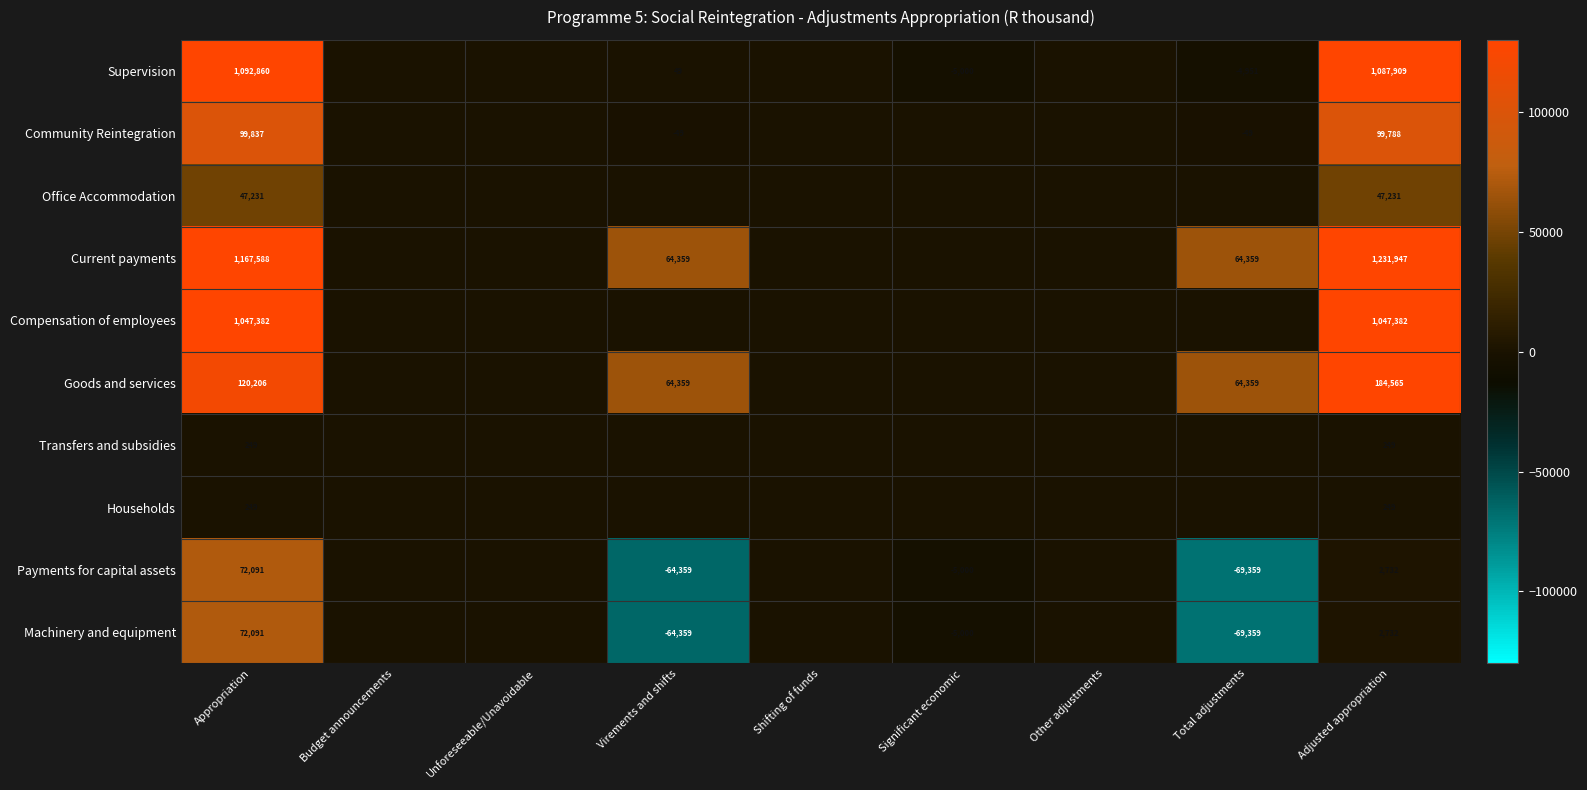

The value of Goods and services at Appropriation is 182487. True or false?

False